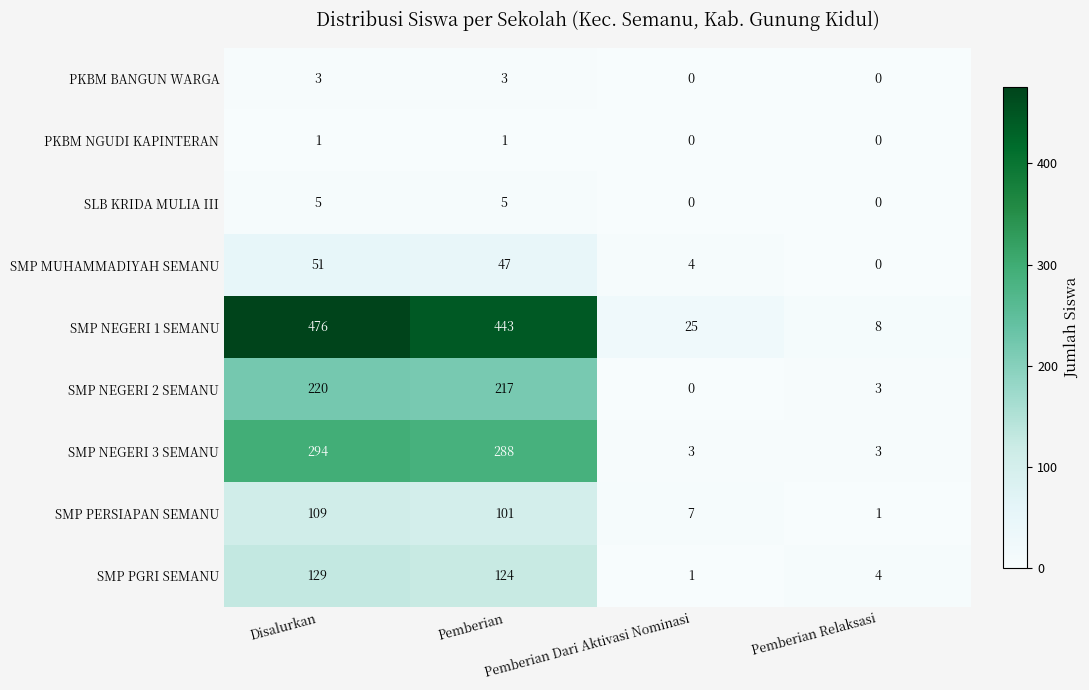

Which series has the largest total across all categories?

SMP NEGERI 1 SEMANU